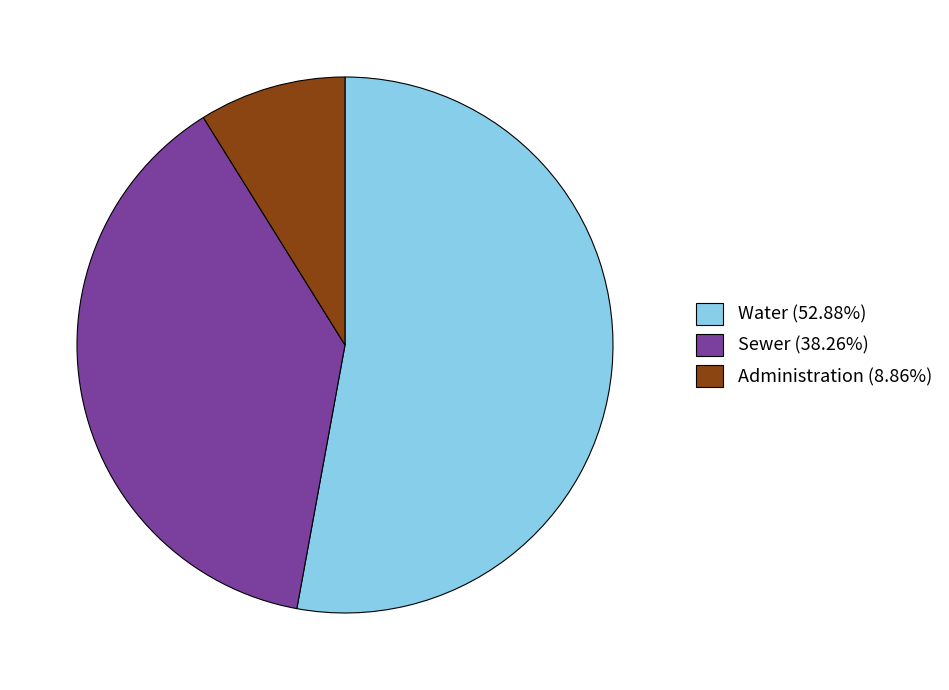

What is the smallest slice in the pie chart?

Administration